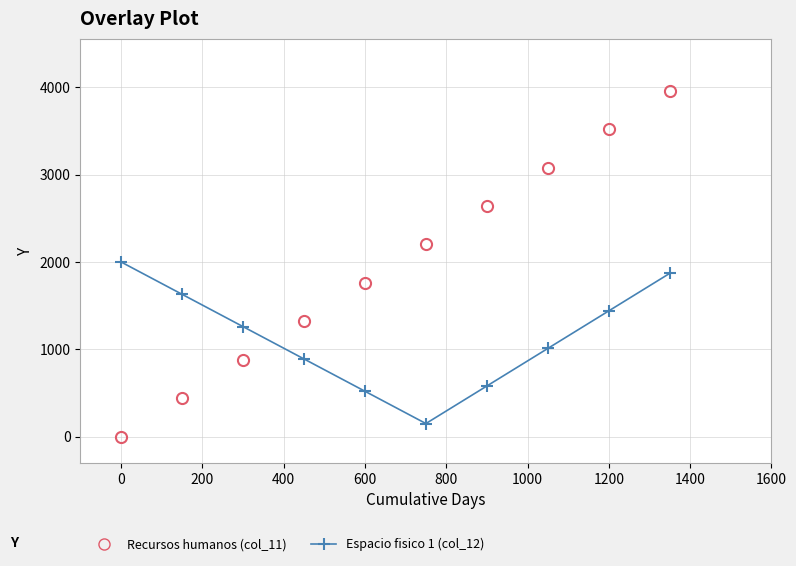

True or false: Recursos humanos (col_11) has more than 1 points higher than both neighbors.

False